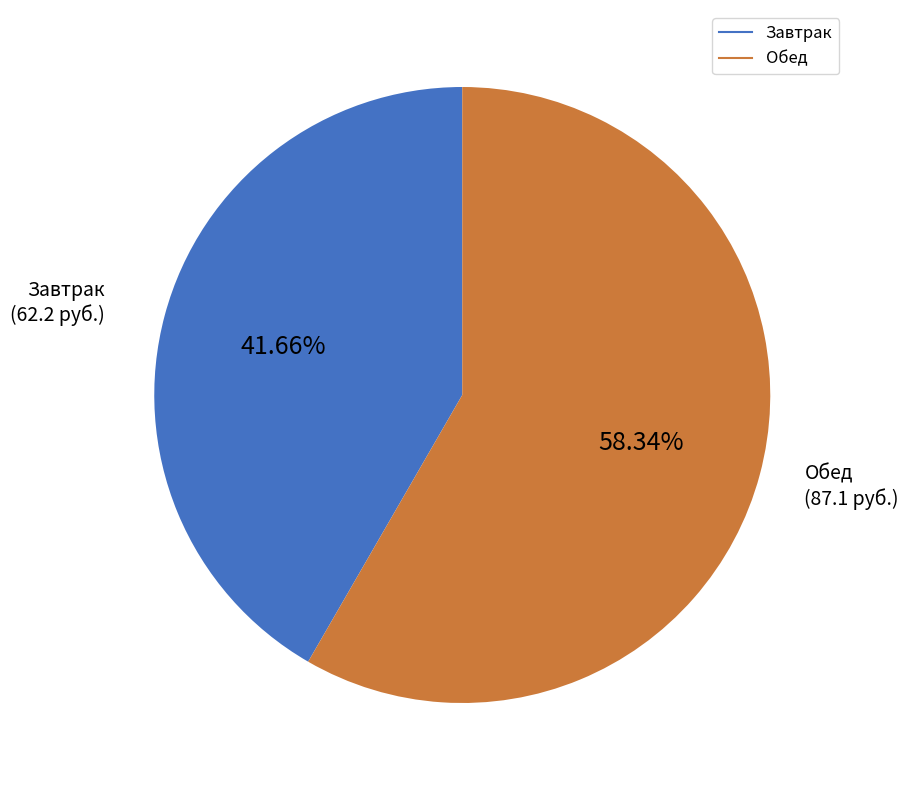

Which category has the biggest portion of the pie?

Обед